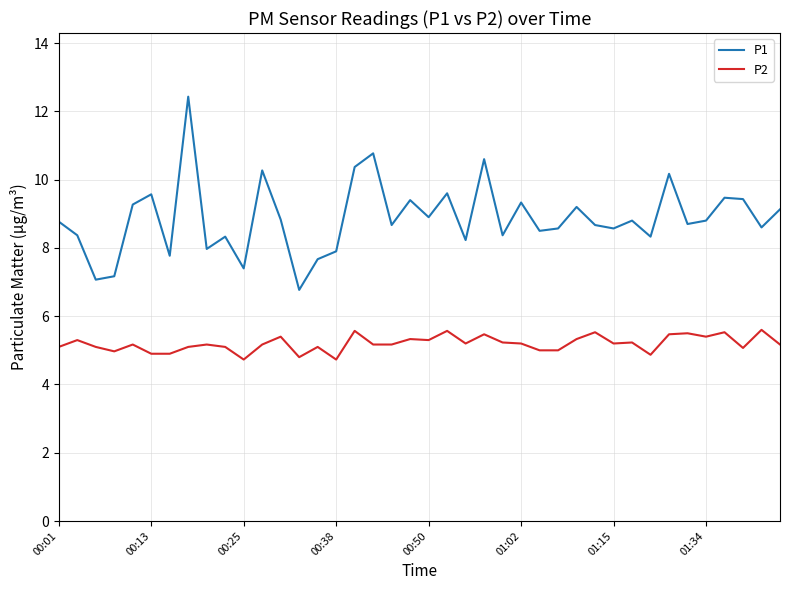

True or false: P1 and P2 cross at least once.

False